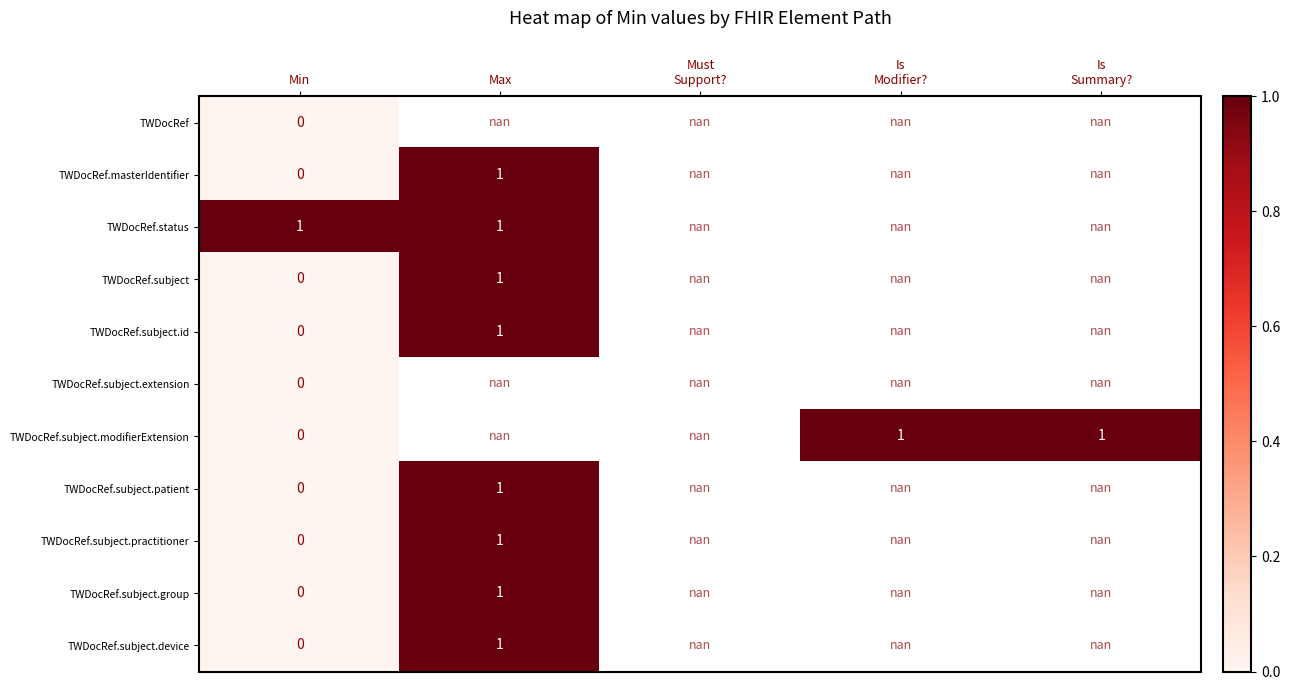

The value of TWDocRef.subject.patient at Max is 1.0. True or false?

True